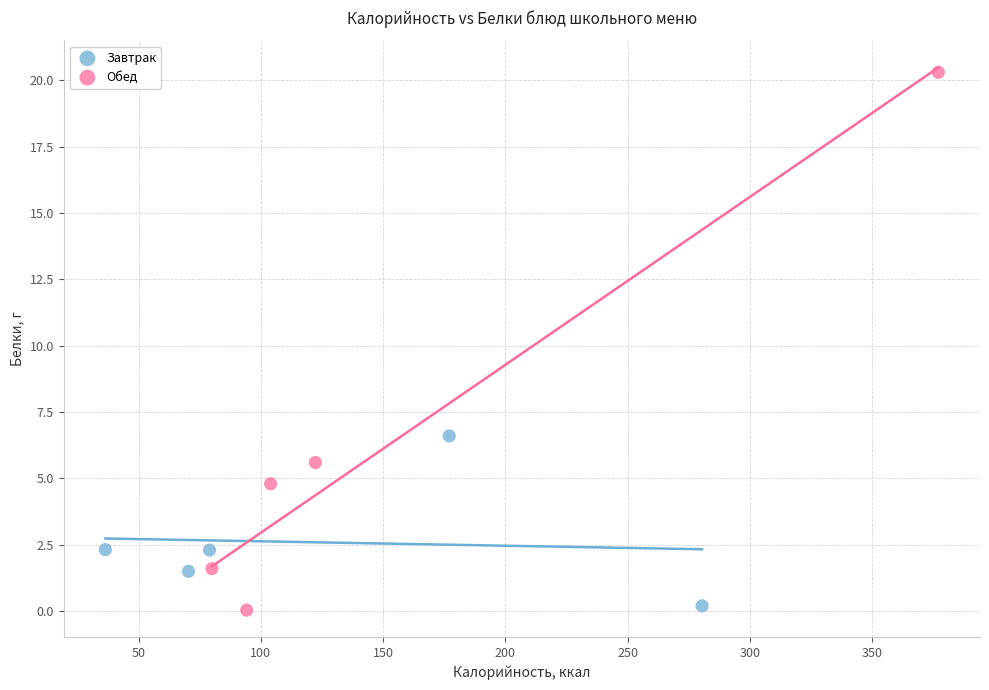

Which series has the widest spread of Y values?

Обед